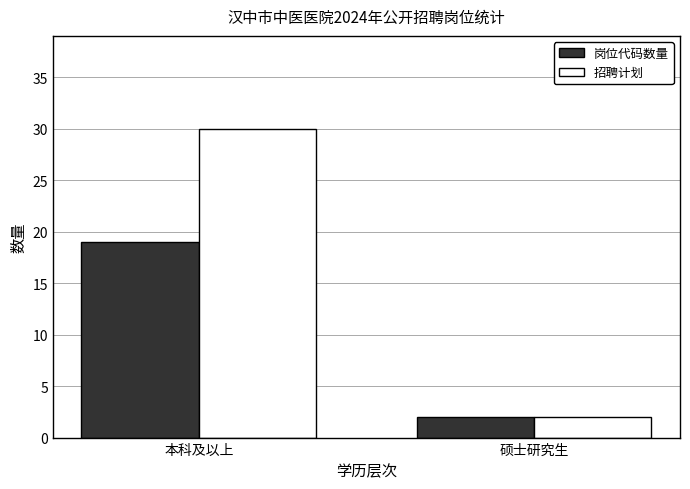

Reading left to right, list all the values displayed in this chart.

岗位代码数量: 19	2
招聘计划: 30	2